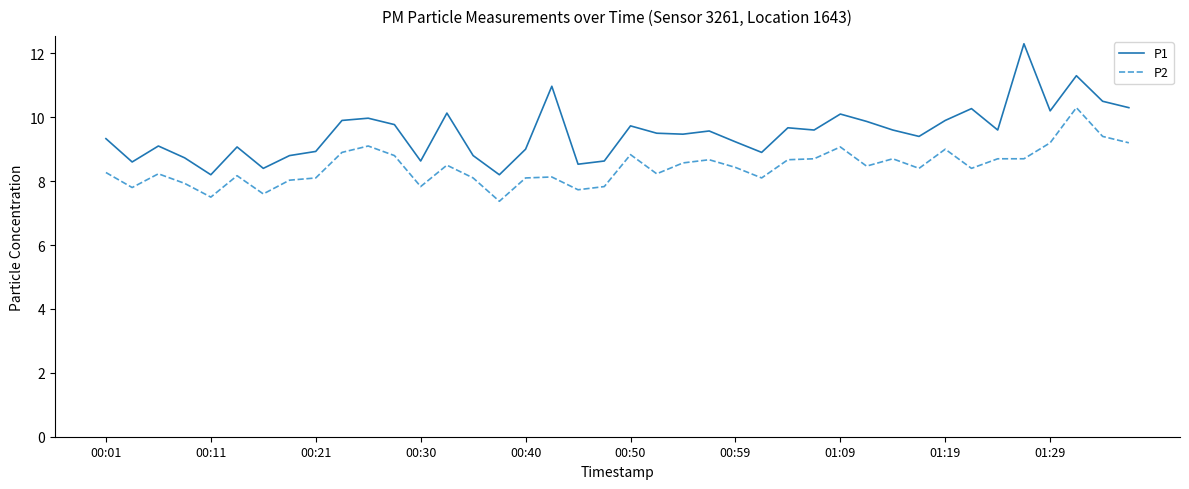

List the series in order of their peak value, highest first.

P1, P2